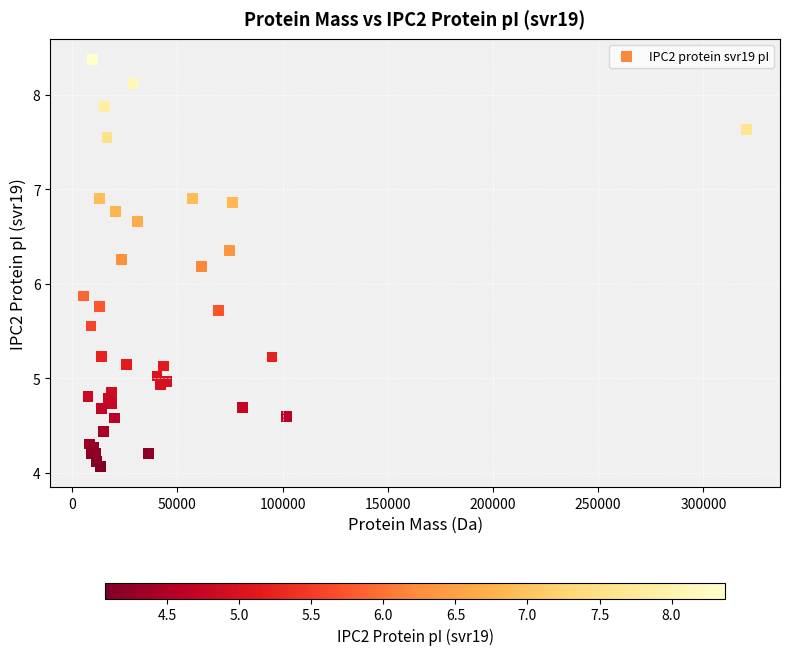

What Y value in the scatter plot is closest to 6?

5.9